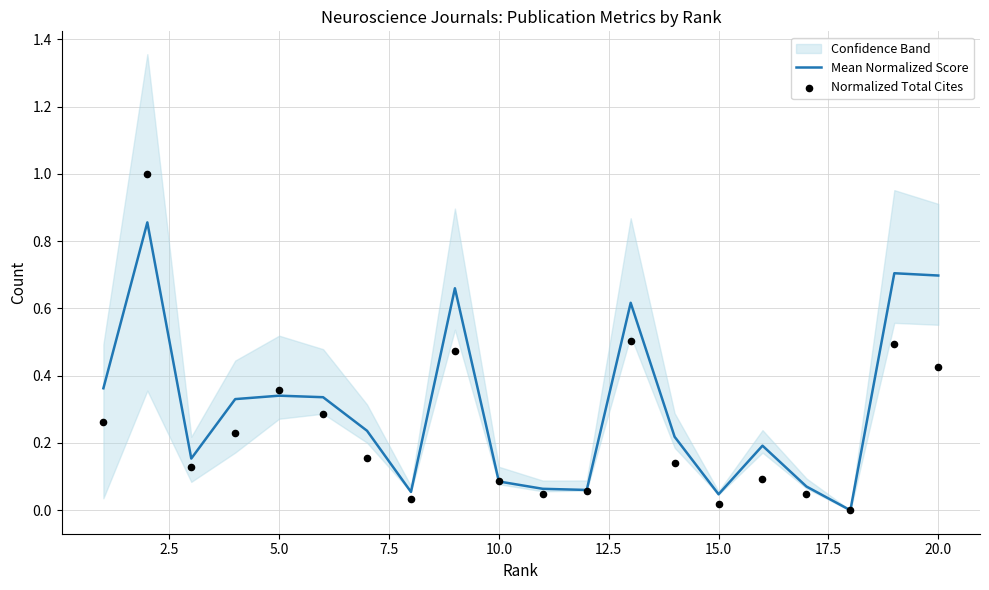

The value of Mean Normalized Score at 15.0 is 0.1. True or false?

False